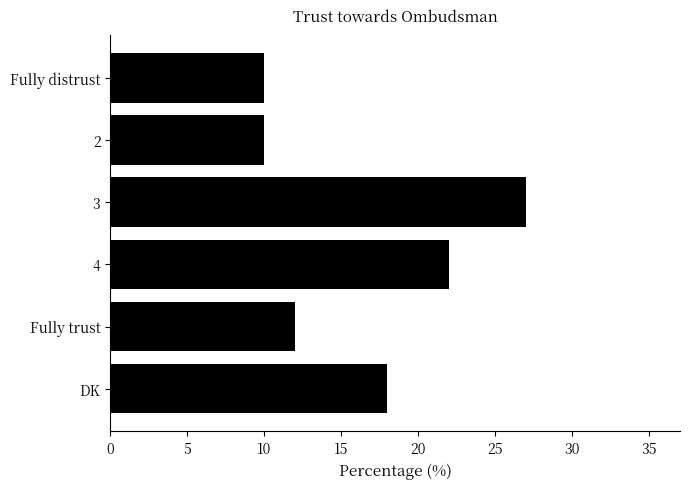

What is the smallest value displayed?

10